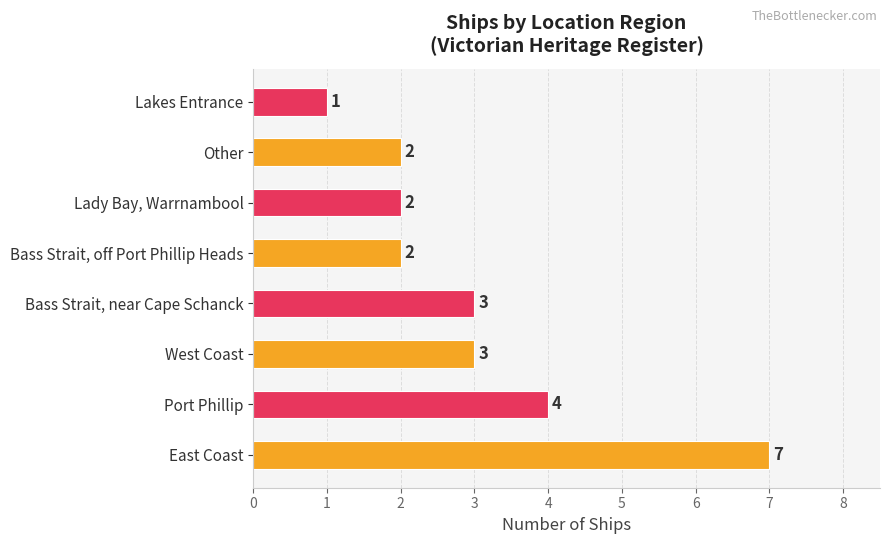

What is the sum of all values?

24